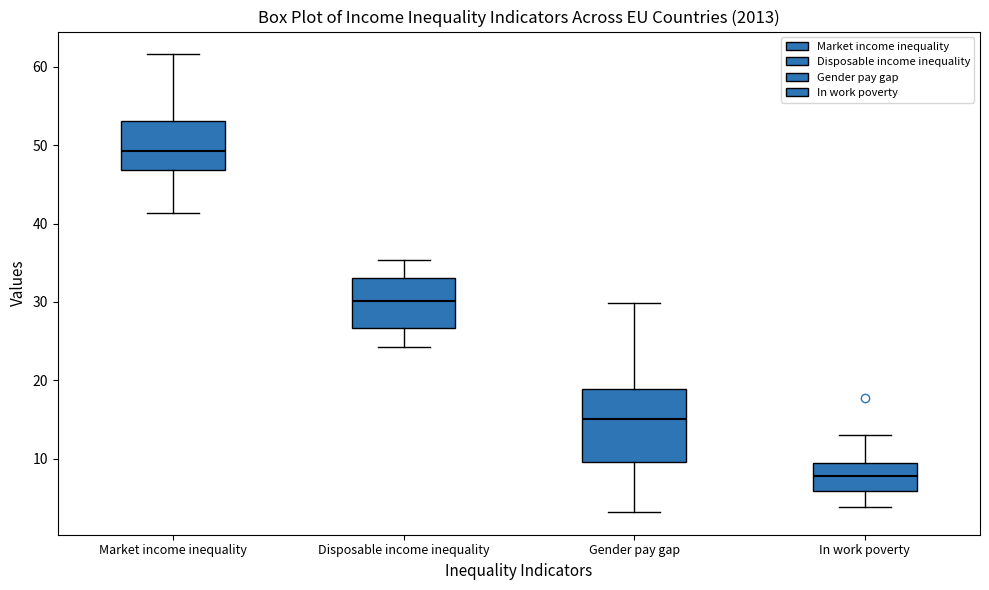

Reading left to right, read every box against the y-axis: the position of its median line, the range the box covers, and the ends of its whiskers. The values are not printed on the chart, so give them approximately, as read against the axis.

Market income inequality: median 49, box 47 to 53, whiskers 41 to 62
Disposable income inequality: median 30, box 27 to 33, whiskers 24 to 35
Gender pay gap: median 15, box 10 to 19, whiskers 3 to 30
In work poverty: median 8, box 6 to 10, whiskers 4 to 13